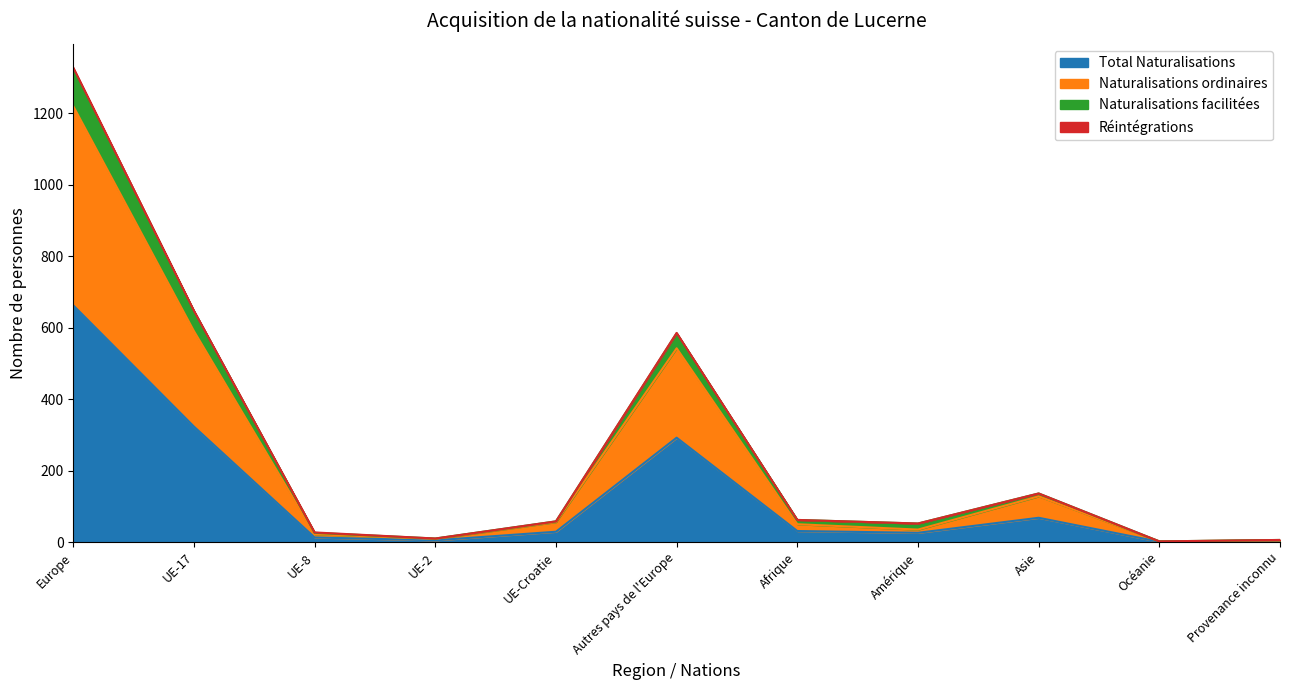

What is the label of the 1st point from the right?

Provenance inconnu